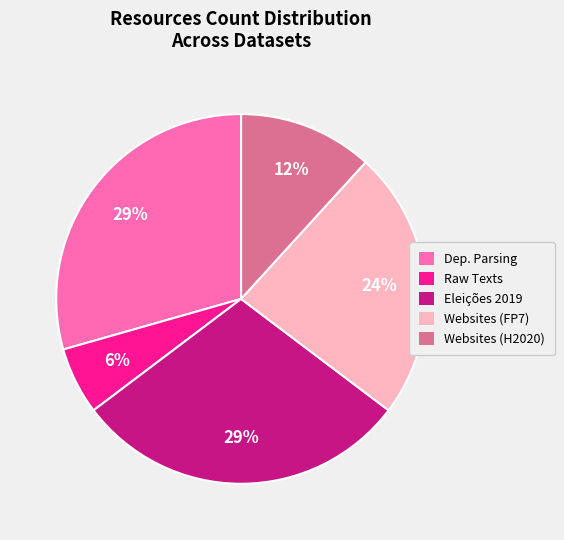

To the nearest percent, what is the average slice percentage?

20%